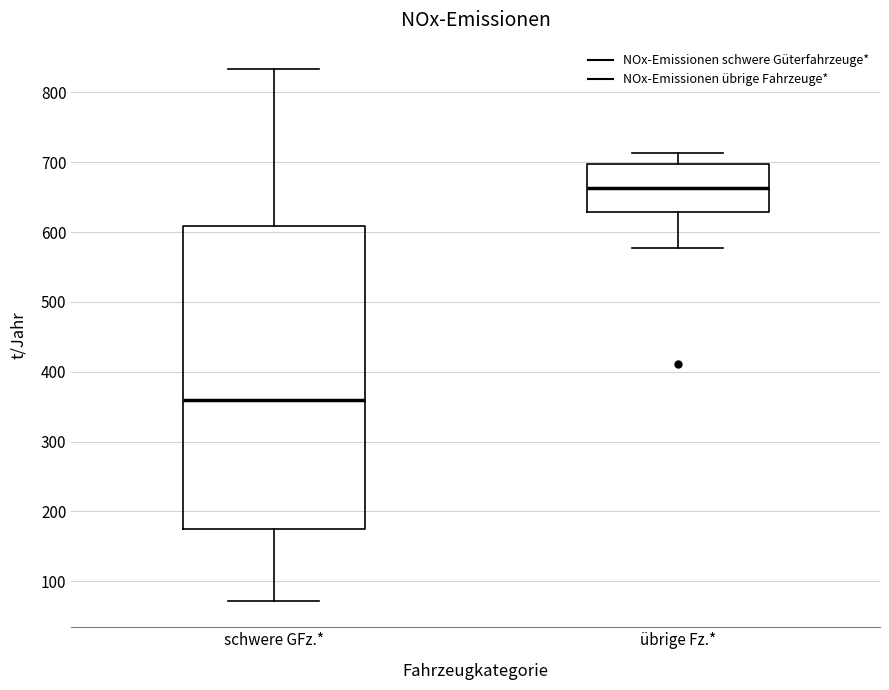

Which box's median line is the lowest?

schwere GFz.*